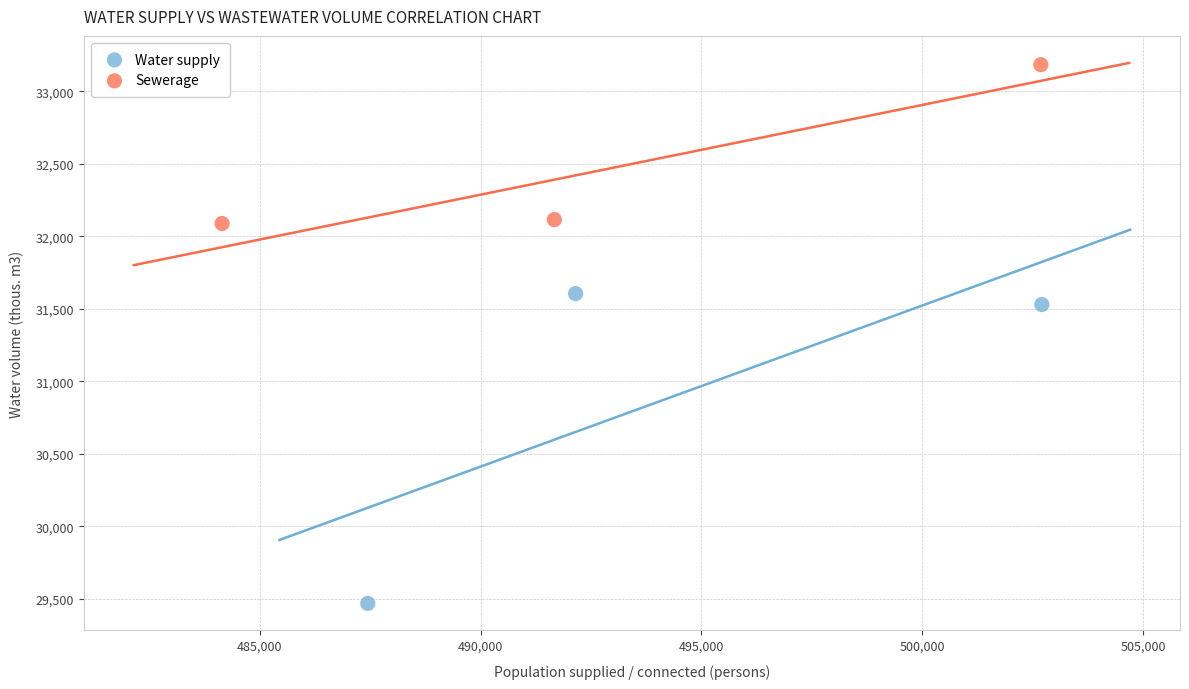

Which series reaches the maximum Y coordinate?

Sewerage